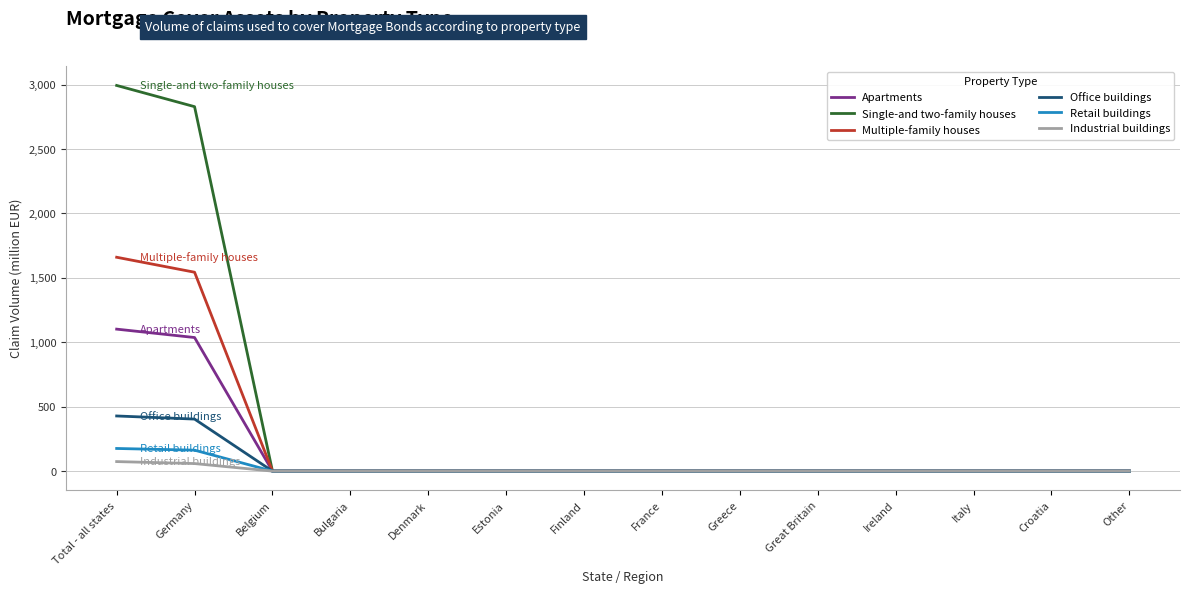

What is the sum of all Retail buildings values?

338.5